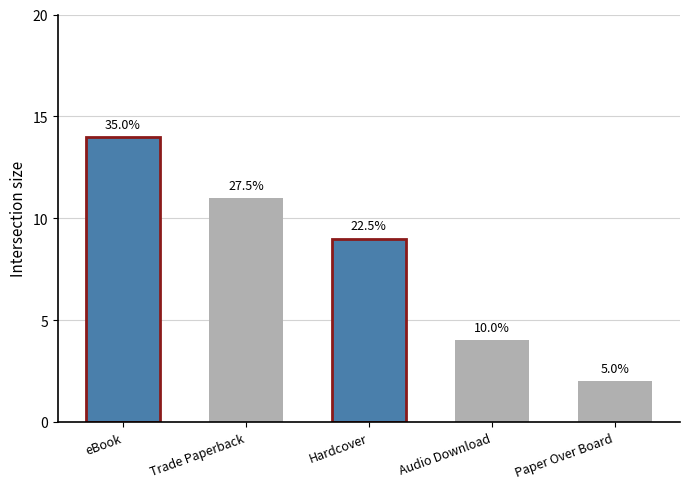

How many bars are there in total?

5